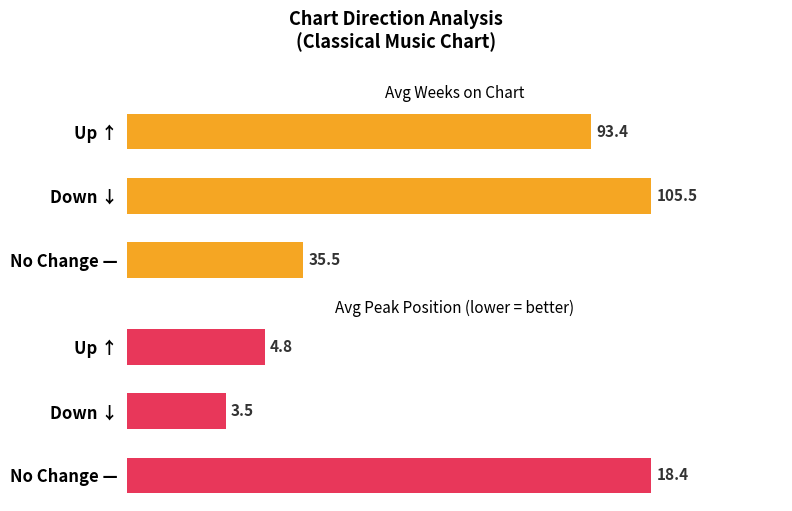

List the series in order of their overall mean, highest first.

Avg Weeks on Chart, Avg Peak Position (lower = better)